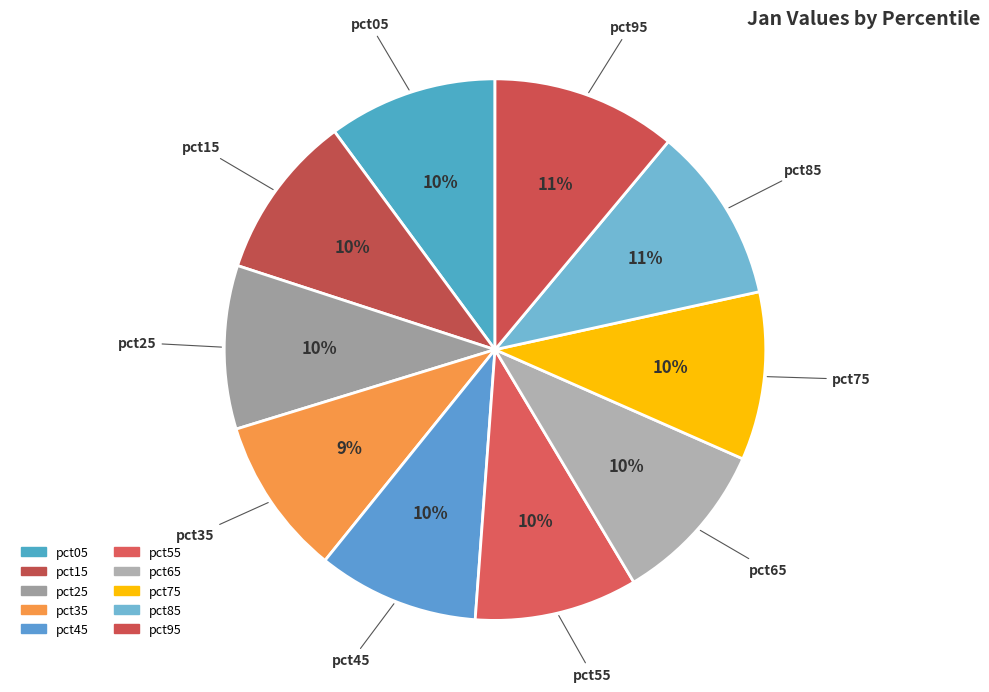

What percentage is the pct35 slice, to the nearest percent?

9%